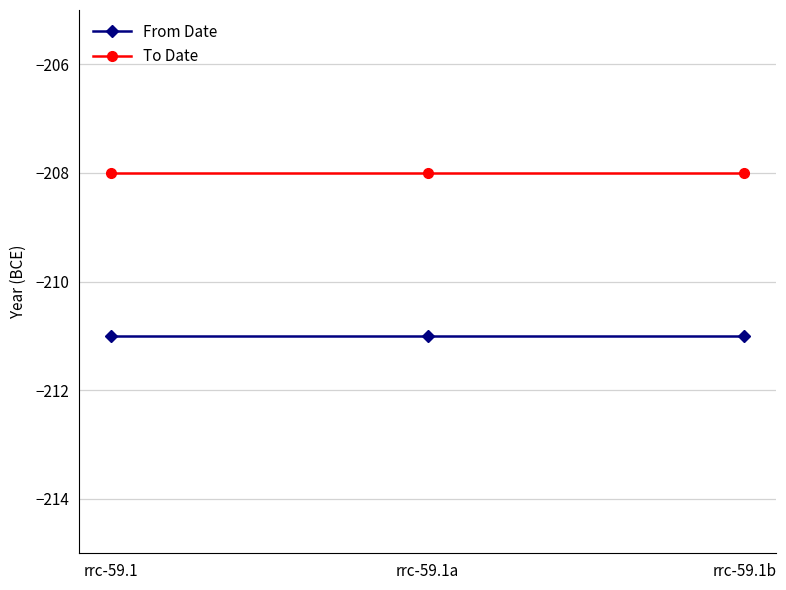

What are all the series names shown in the legend?

From Date, To Date